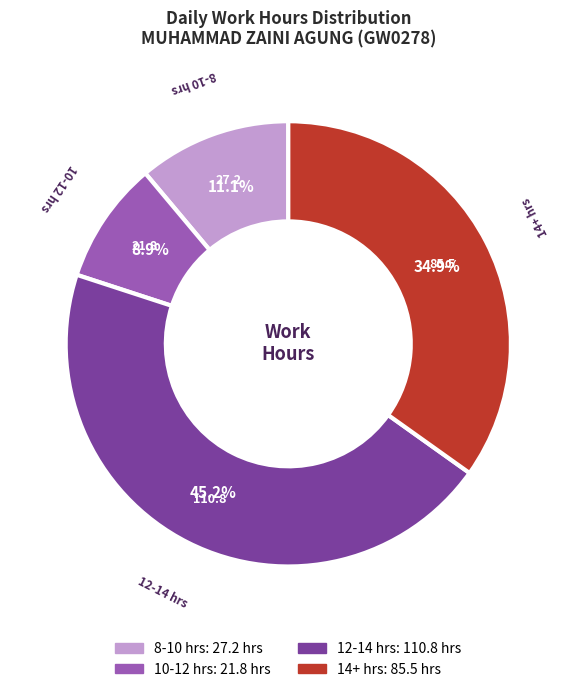

Does any single category account for the majority?

No